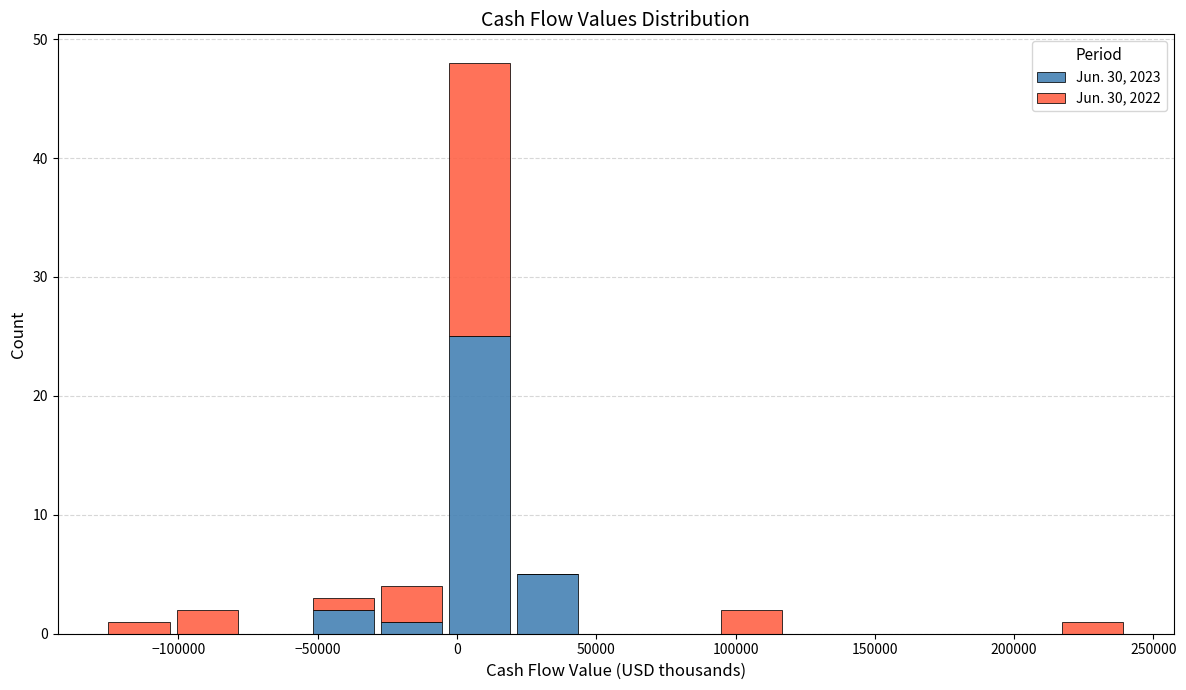

Which range on the x-axis has the tallest stacked bar (by total height)?

-5000 to 20000